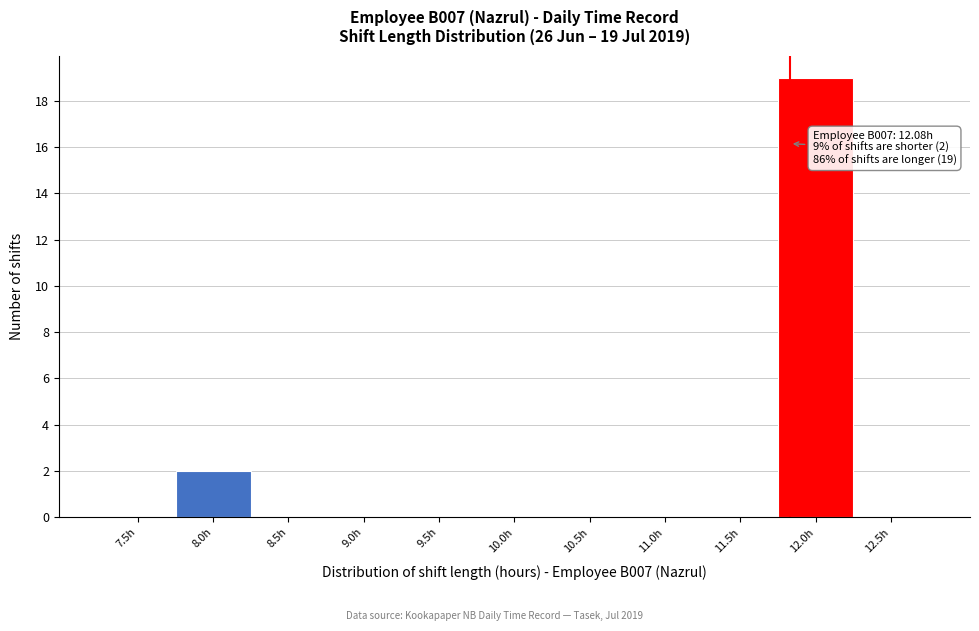

Reading left to right, list all the values displayed in this chart.

7.5h=0	8.0h=2	8.5h=0	9.0h=0	9.5h=0	10.0h=0	10.5h=0	11.0h=0	11.5h=0	12.0h=19	12.5h=0